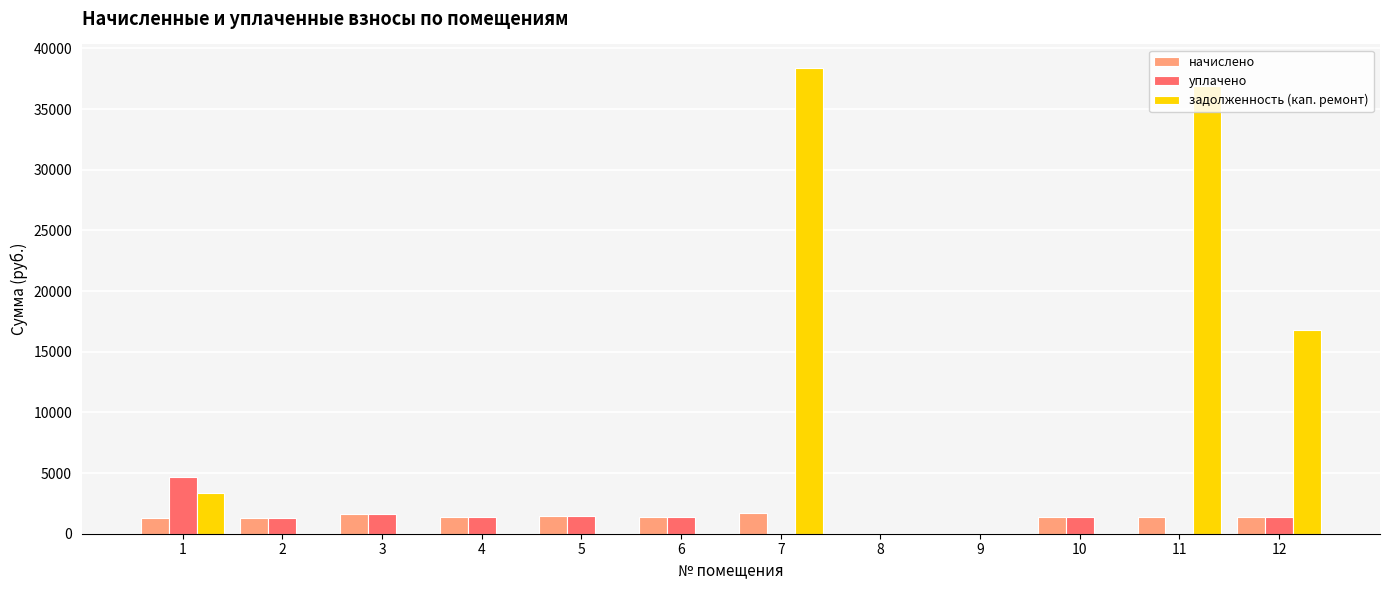

True or false: задолженность (кап. ремонт) has a value of 36925.5 at 11.

True